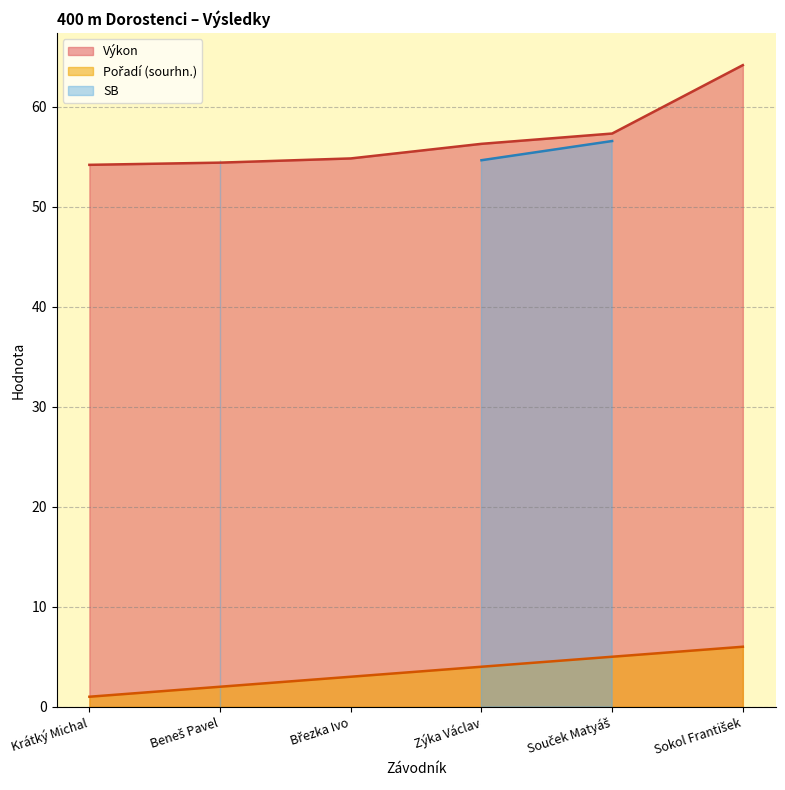

At which label does Výkon first exceed 56?

Zýka Václav